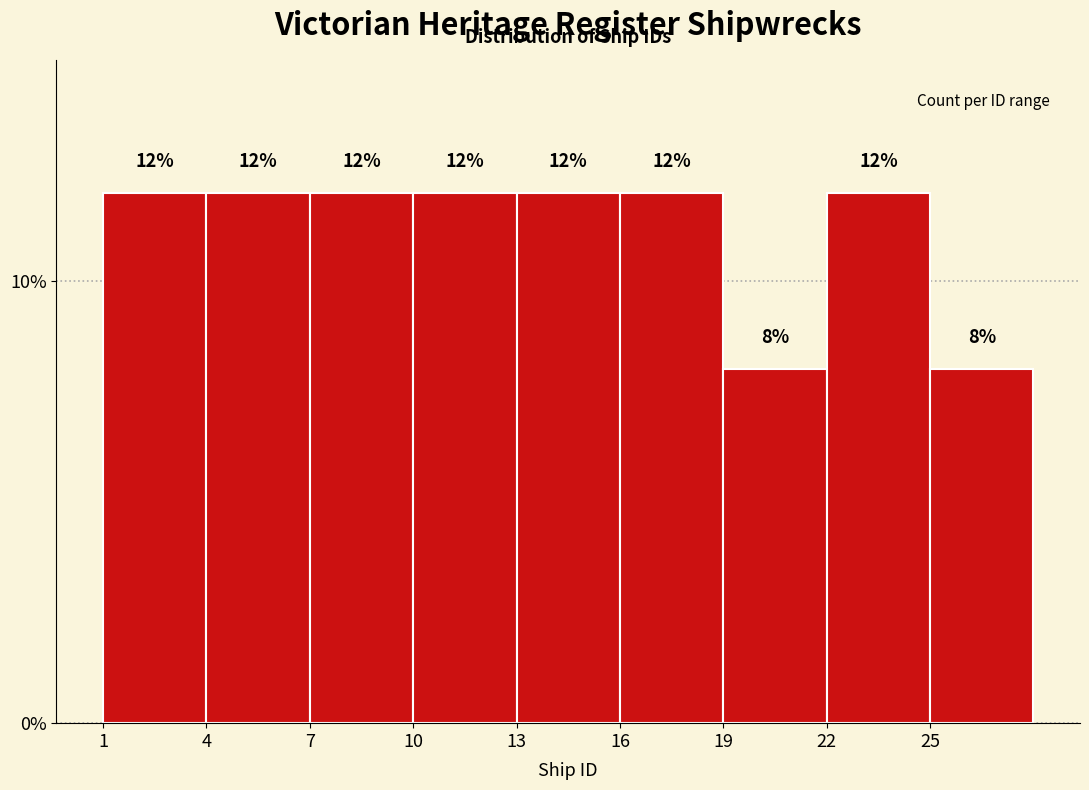

Reading left to right, transcribe this chart: for each bar, give the range it covers on the x-axis and its height.

1 to 4: 12
4 to 7: 12
7 to 10: 12
10 to 13: 12
13 to 16: 12
16 to 19: 12
19 to 22: 8
22 to 25: 12
25 to 28: 8